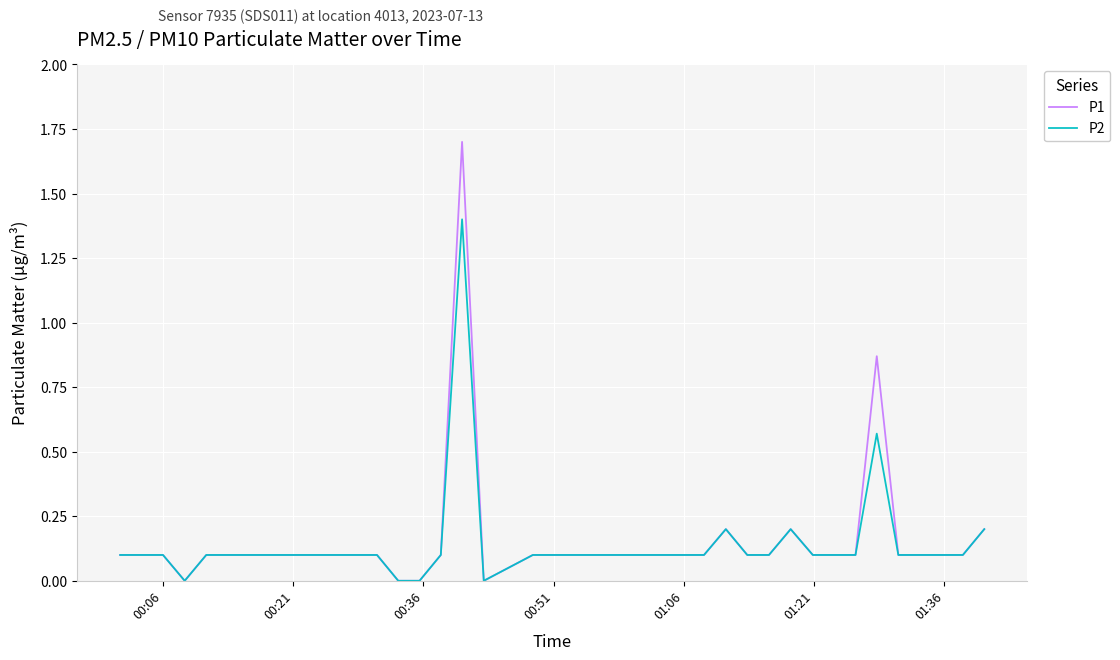

Rank the series by their maximum value, from lowest to highest.

P2, P1